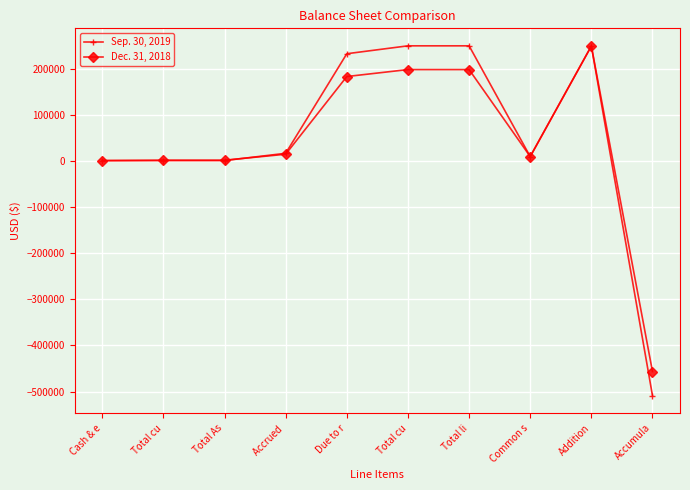

How many lines are shown in the chart?

2